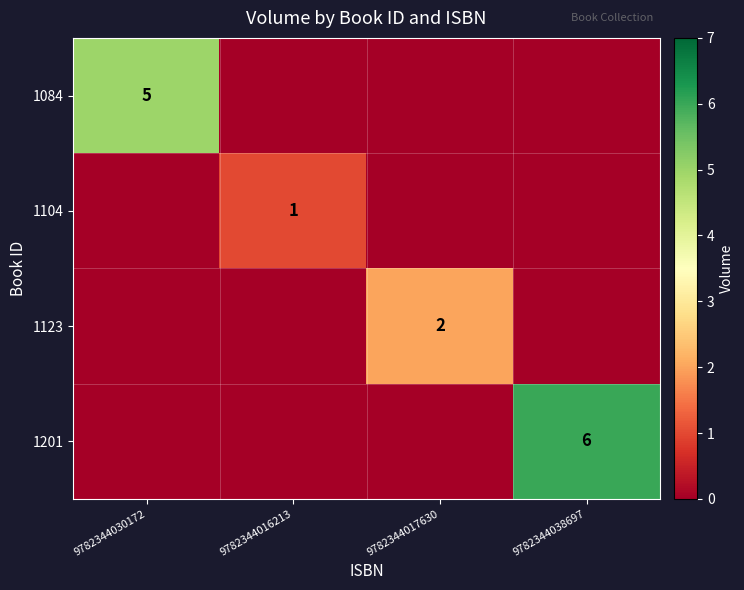

The value of 1123 at 9782344017630 is 3. True or false?

False